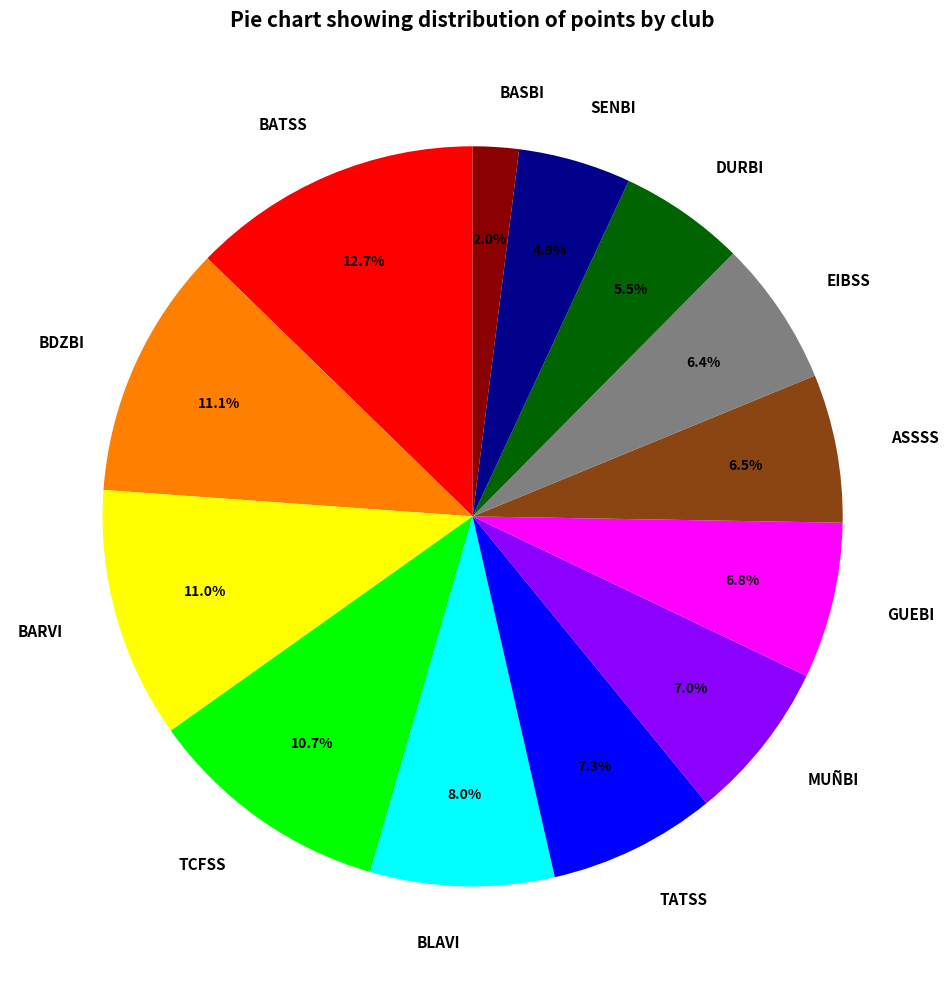

To the nearest percent, what is the difference between the largest and smallest slice percentages?

11%